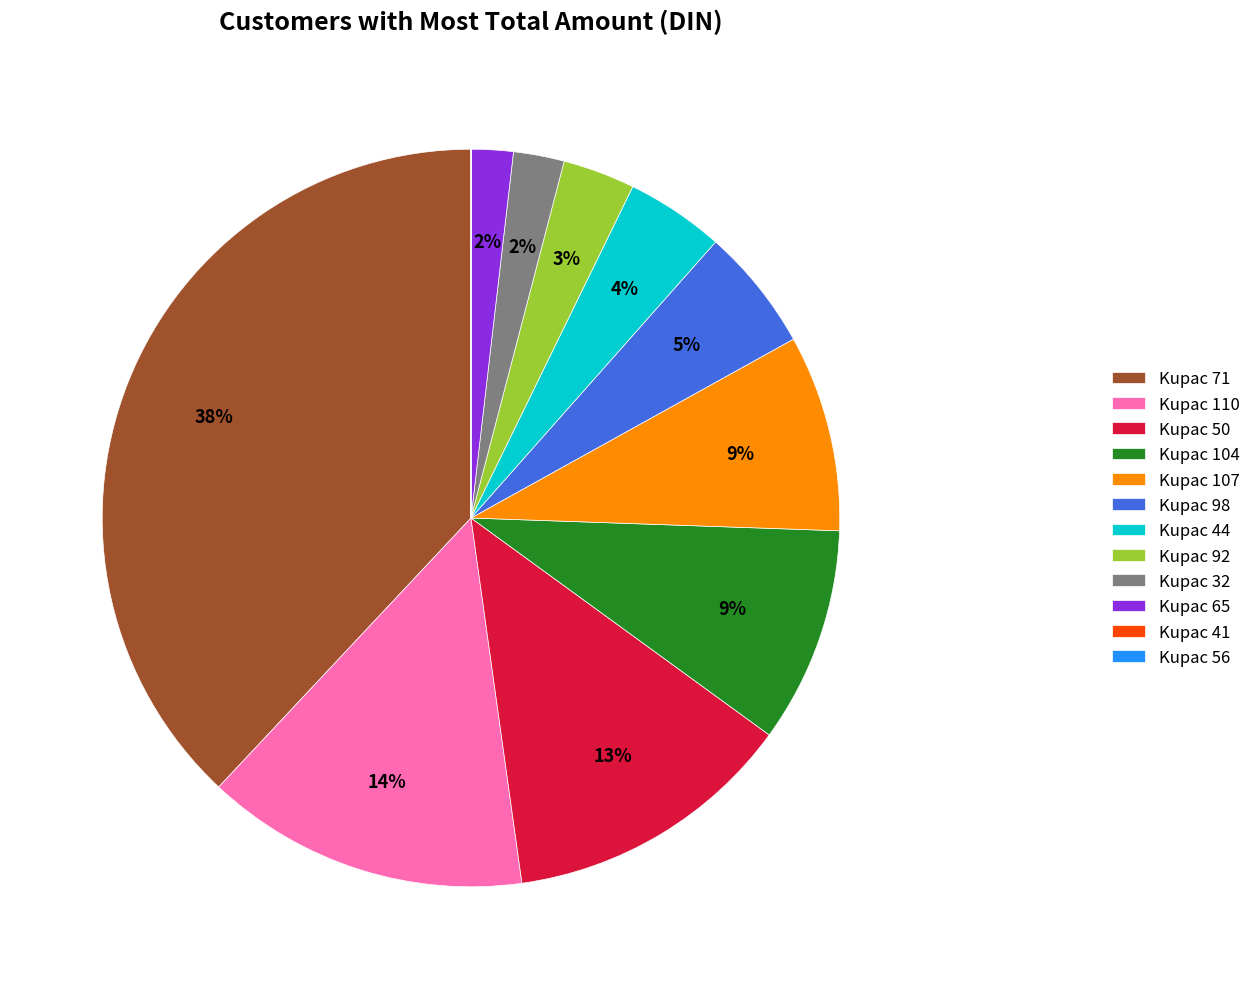

Is Kupac 50 the majority of the pie?

No